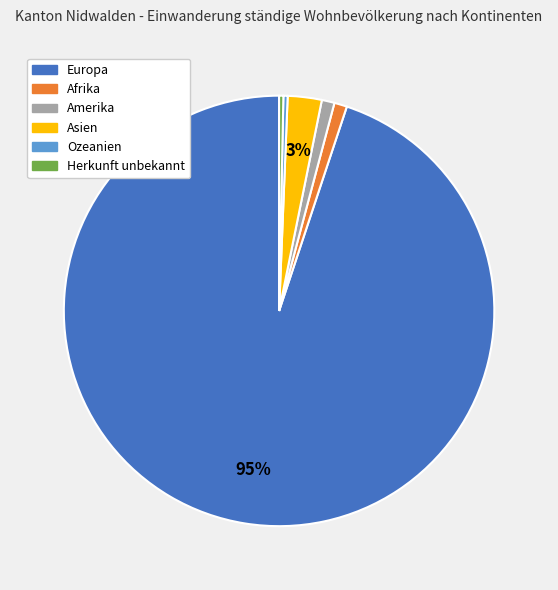

Do Ozeanien and Herkunft unbekannt together represent more than half of the pie?

No